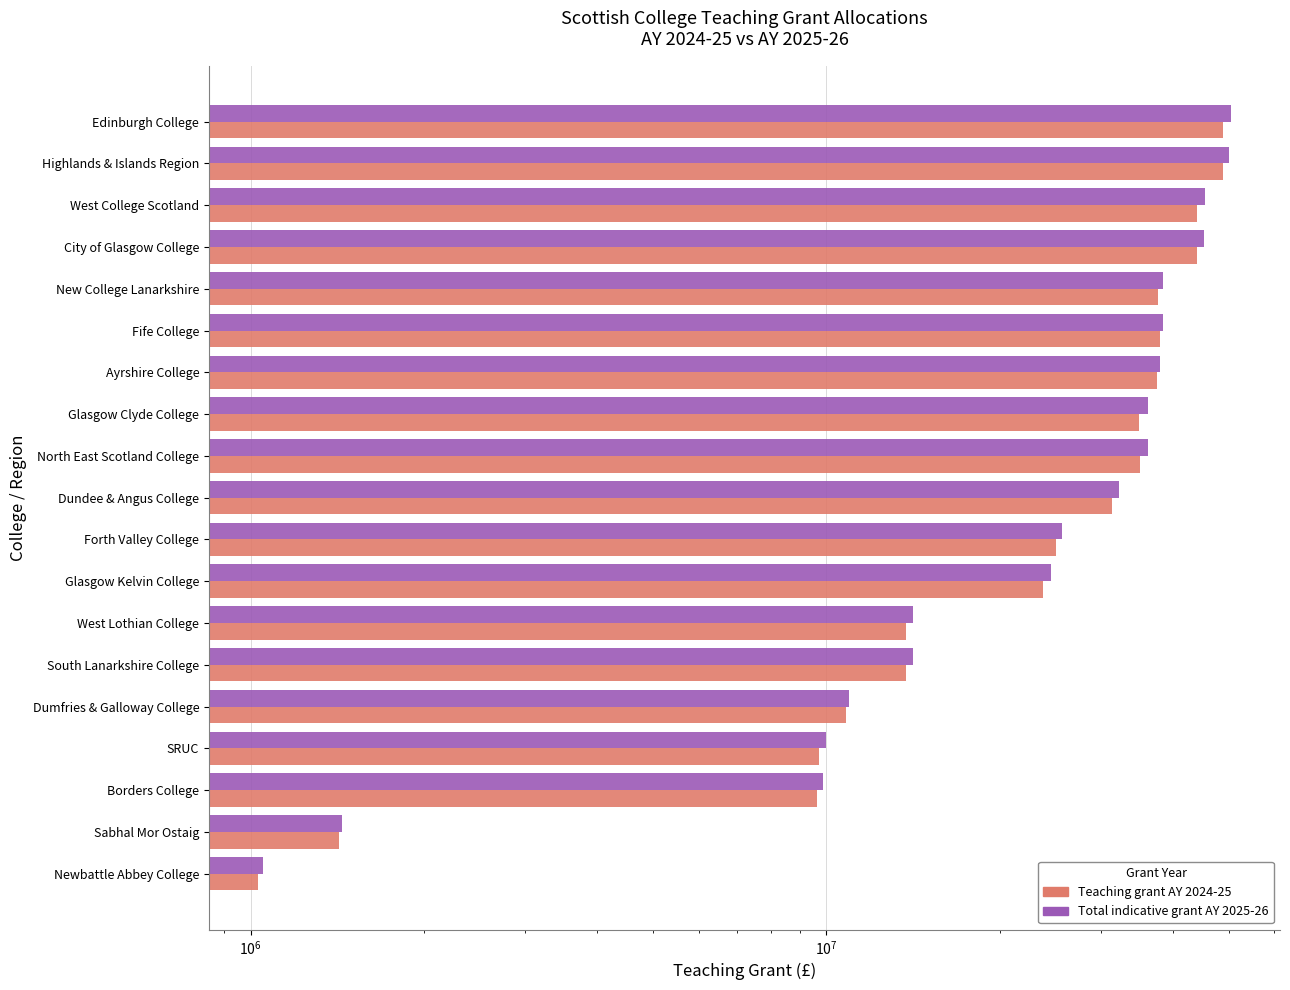

Is it true that Total indicative teaching grant AY 2025-26 equals 38447612 at New College Lanarkshire?

True